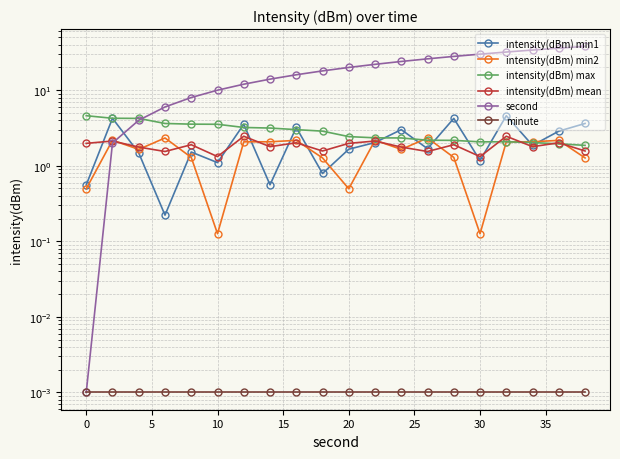

True or false: minute and second cross at least once.

False